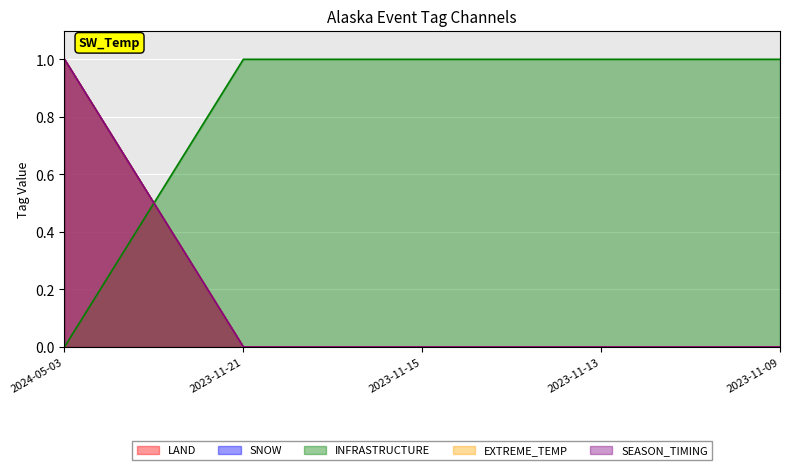

Which series has the largest total across all categories?

INFRASTRUCTURE